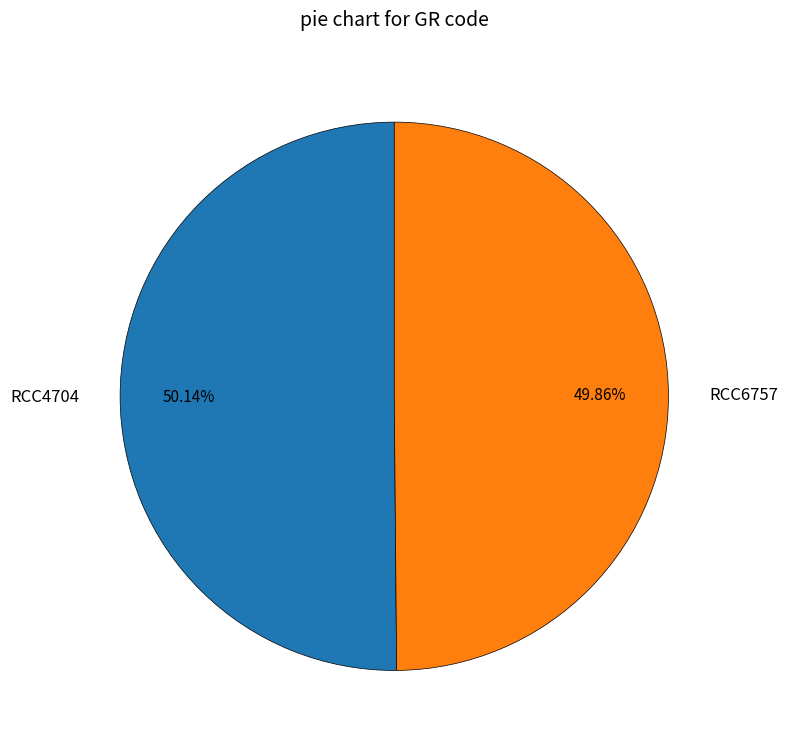

Approximately how many times larger is the value at RCC6757 compared to RCC4704?

1.0